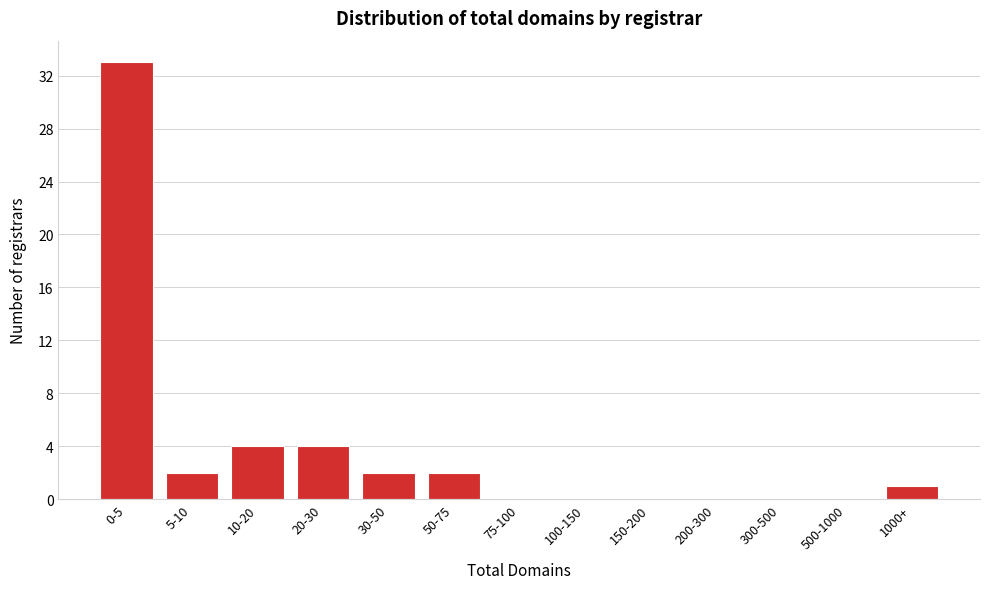

Reading right to left, transcribe all the data shown in this chart.

1000+=1	500-1000=0	300-500=0	200-300=0	150-200=0	100-150=0	75-100=0	50-75=2	30-50=2	20-30=4	10-20=4	5-10=2	0-5=33